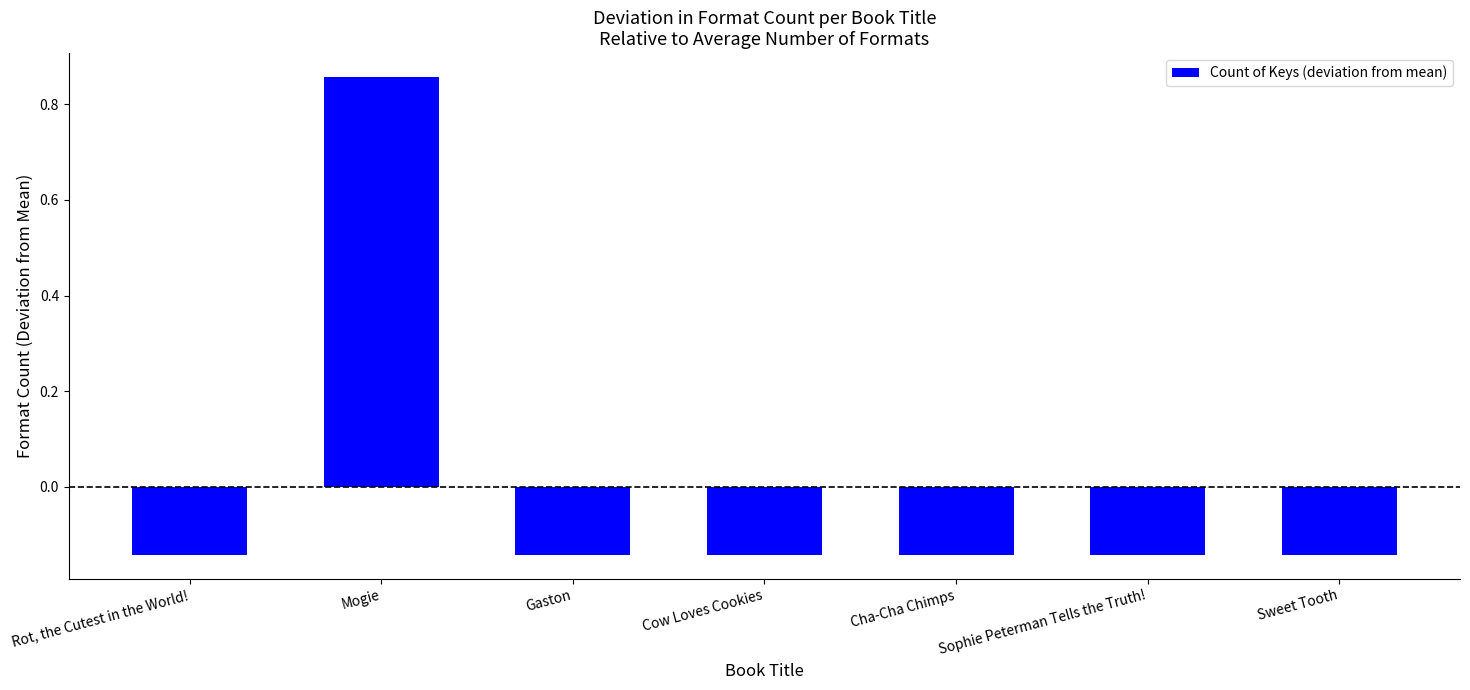

What is the sum of the values at Gaston and Mogie?

0.7